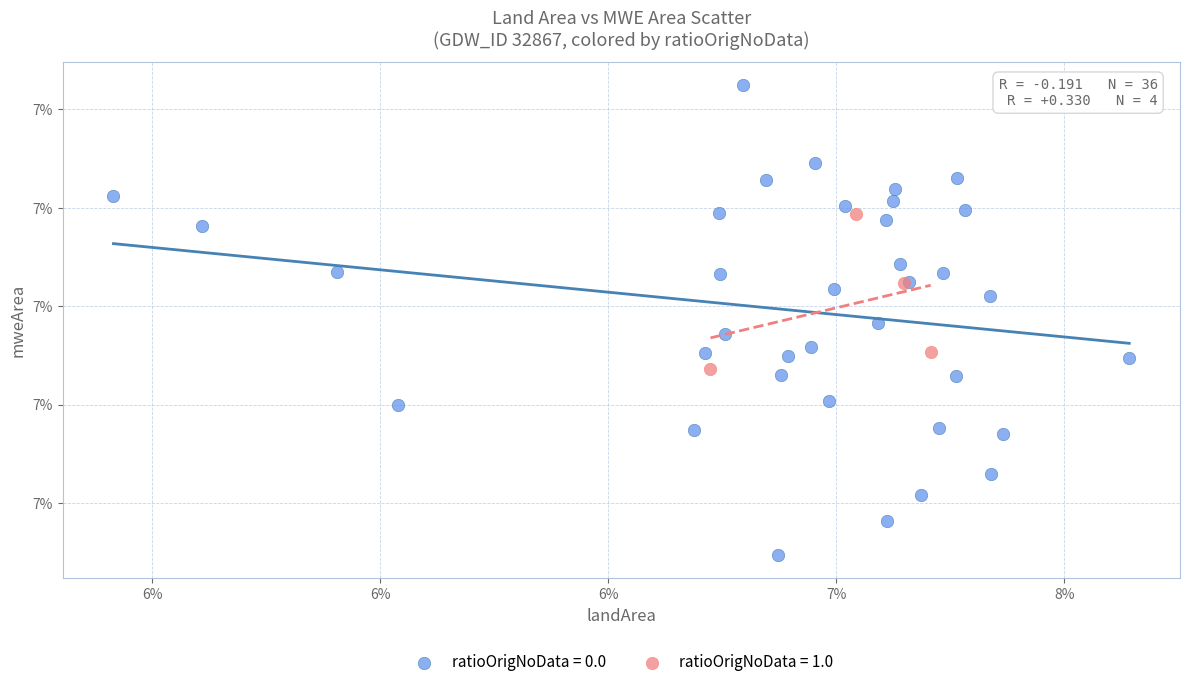

What are all the series names shown in the legend?

ratioOrigNoData = 0.0, ratioOrigNoData = 1.0